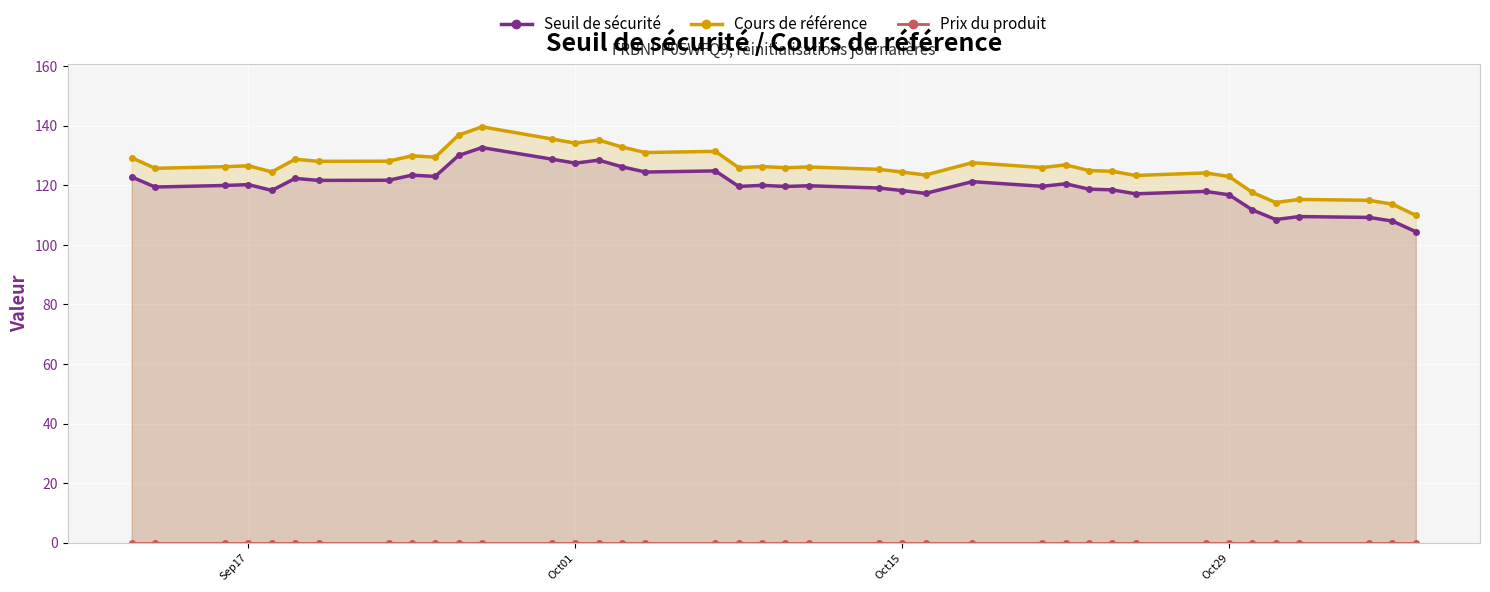

What is the minimum value for Cours de référence?

110.0